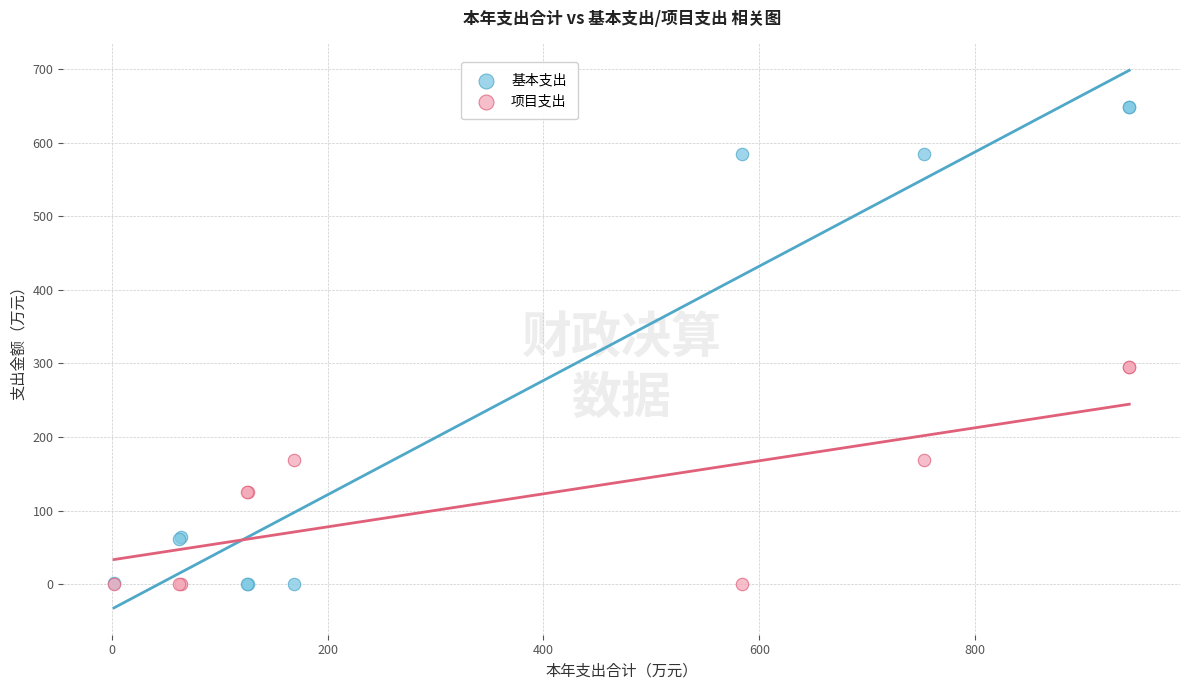

Which series reaches the maximum Y coordinate?

基本支出